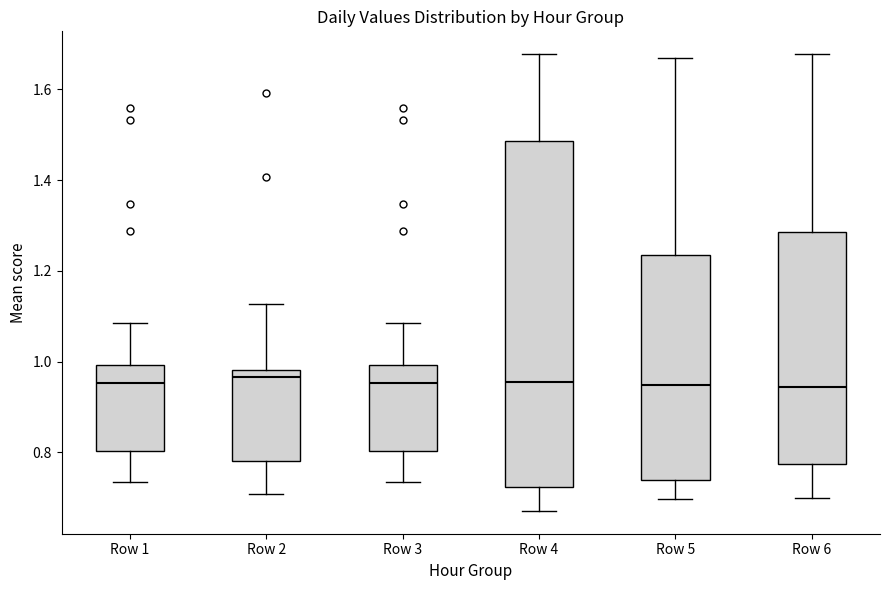

Where does the upper whisker of the box for Row 4 end on the y-axis? The values are not printed on the chart, so give them approximately, as read against the axis.

1.68